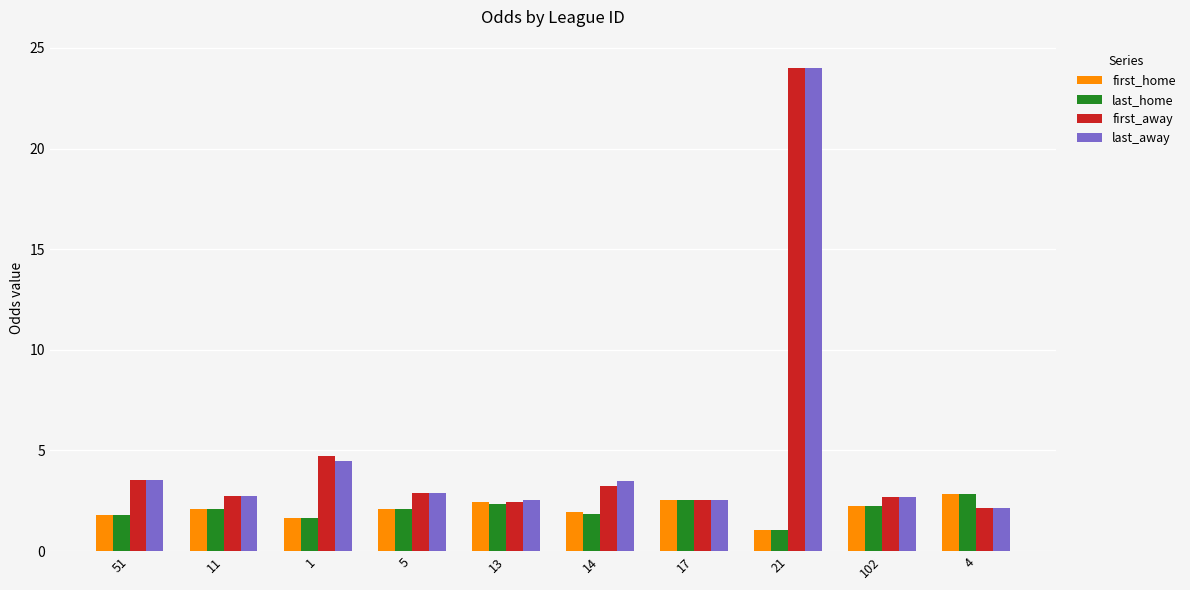

Count the number of data series in this chart.

4